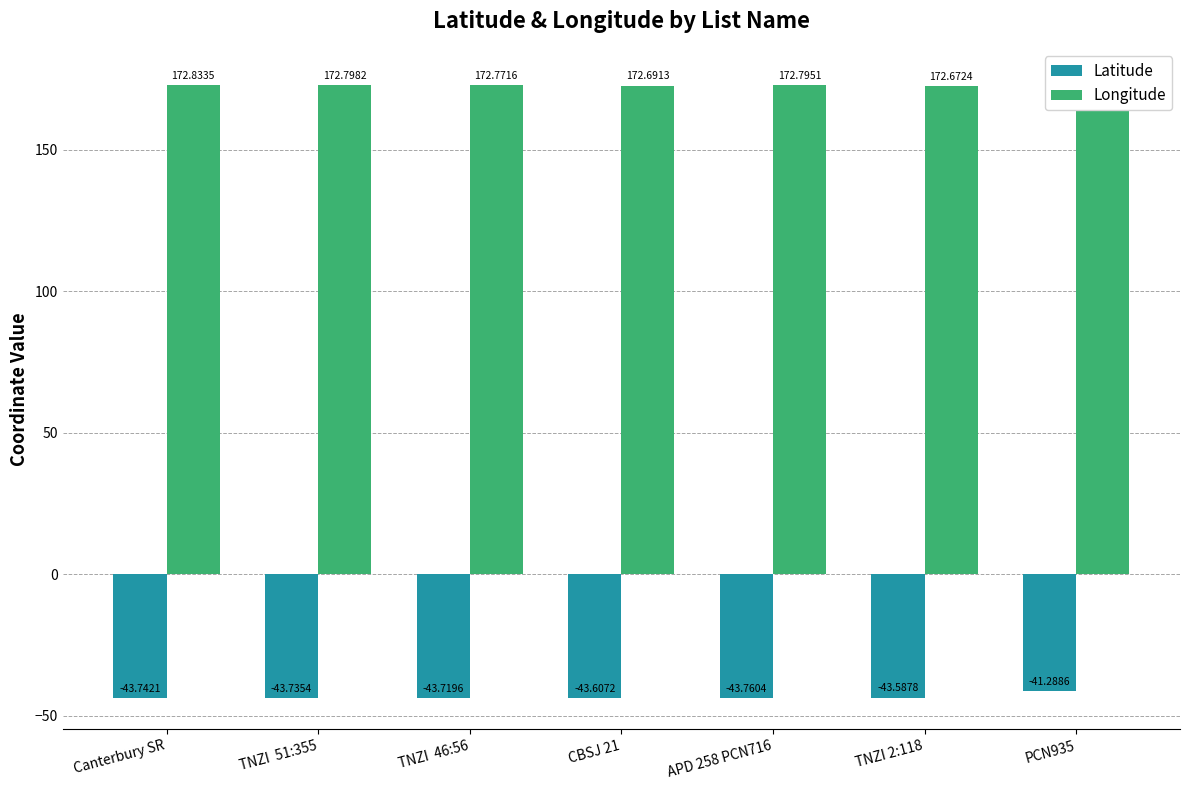

Which series has the widest spread of values?

Latitude